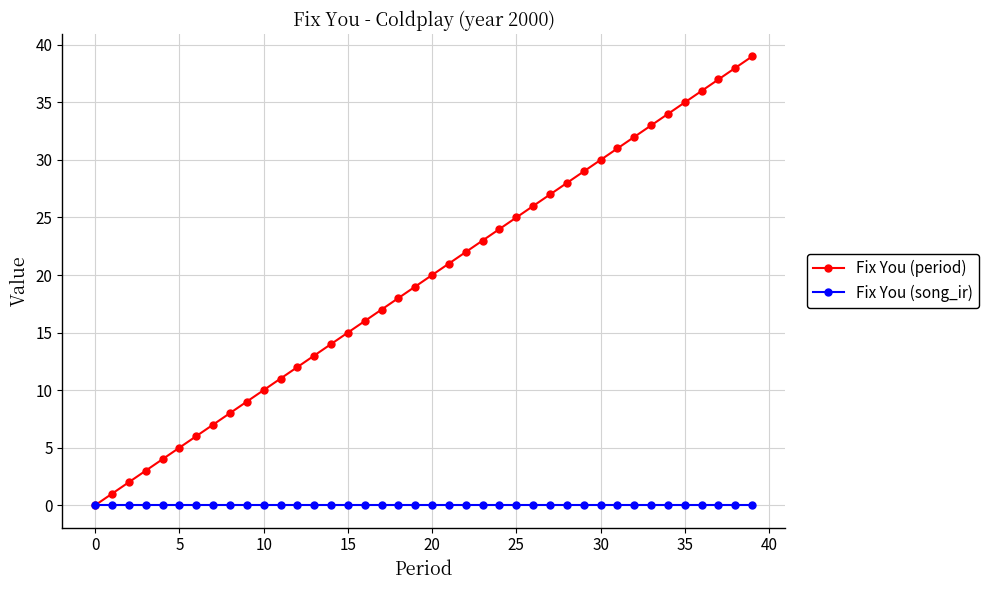

Which series has the largest range (max minus min)?

Fix You (period)